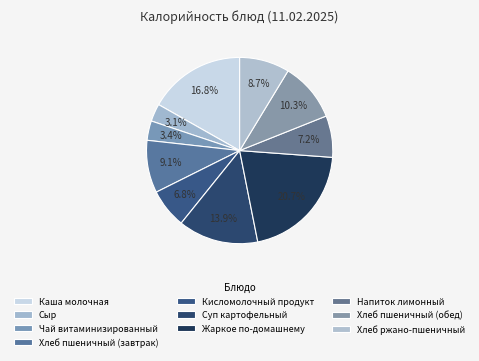

Which has a higher value, Хлеб ржано-пшеничный or Жаркое по-домашнему?

Жаркое по-домашнему